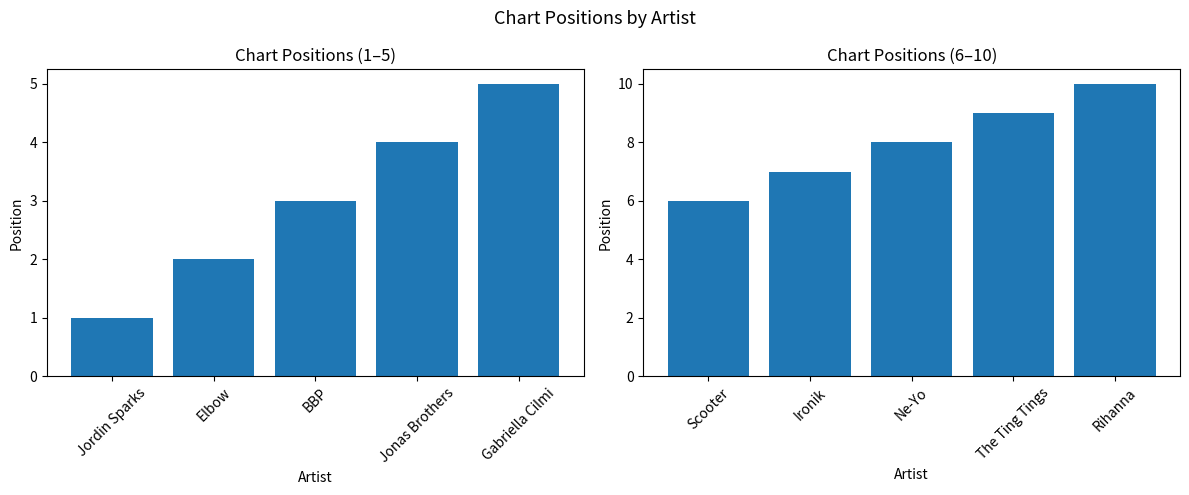

List the labels in order of Position (1-5) value, largest first.

Gabriella Cilmi, Jonas Brothers, BBP, Elbow, Jordin Sparks